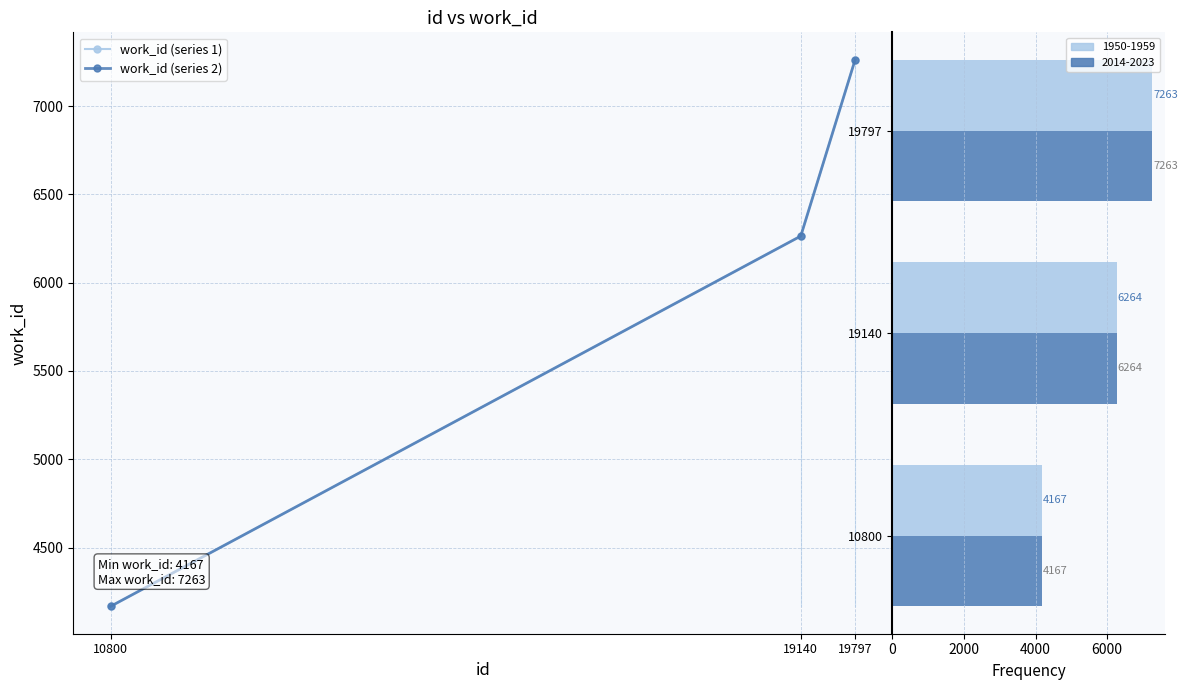

List the series in order of their peak value, highest first.

work_id (series 1), work_id (series 2), series 1, series 2